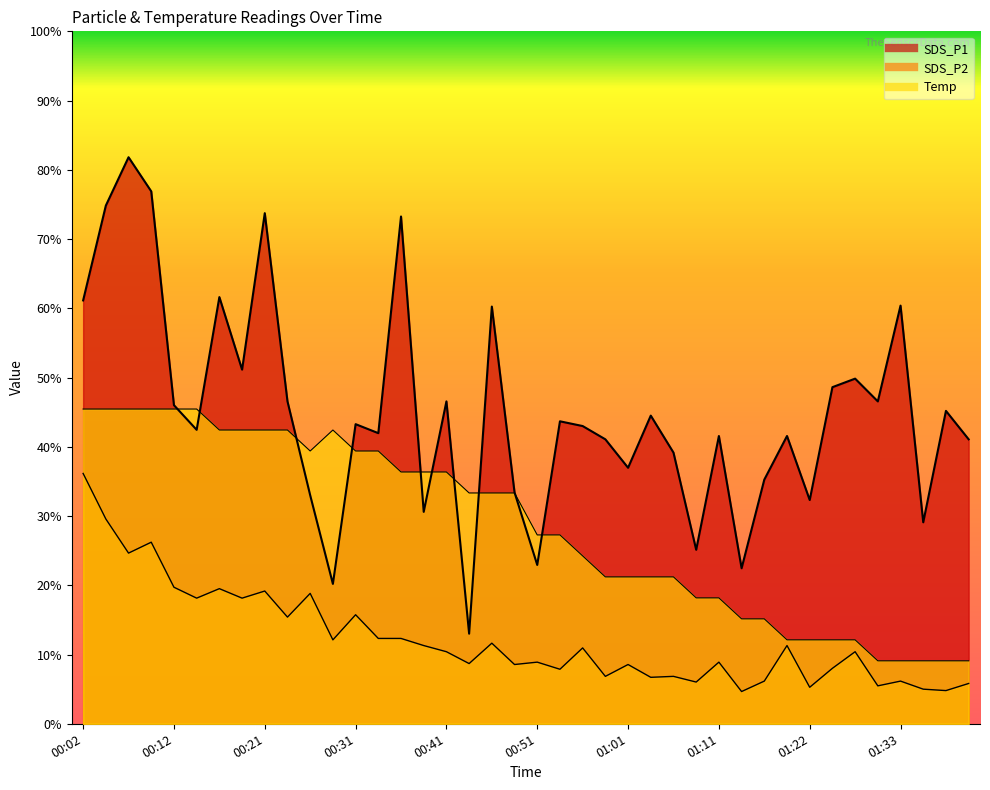

Reading left to right, list all the values displayed in this chart.

SDS_P1: 13.5	16.5	18.0	16.9	10.1	9.3	13.6	11.3	16.2	10.2	7.3	4.4	9.5	9.2	16.1	6.7	10.2	2.9	13.3	7.4	5.0	9.6	9.5	9.0	8.1	9.8	8.6	5.5	9.1	4.9	7.8	9.1	7.1	10.7	11.0	10.2	13.3	6.4	9.9	9.0
SDS_P2: 8.0	6.5	5.4	5.8	4.3	4.0	4.3	4.0	4.2	3.4	4.1	2.7	3.5	2.7	2.7	2.5	2.3	1.9	2.6	1.9	2.0	1.7	2.4	1.5	1.9	1.5	1.5	1.3	2.0	1.0	1.4	2.5	1.2	1.8	2.3	1.2	1.4	1.1	1.1	1.3
Temp: 10.0	10.0	10.0	10.0	10.0	10.0	9.3	9.3	9.3	9.3	8.7	9.3	8.7	8.7	8.0	8.0	8.0	7.3	7.3	7.3	6.0	6.0	5.3	4.7	4.7	4.7	4.7	4.0	4.0	3.3	3.3	2.7	2.7	2.7	2.7	2.0	2.0	2.0	2.0	2.0